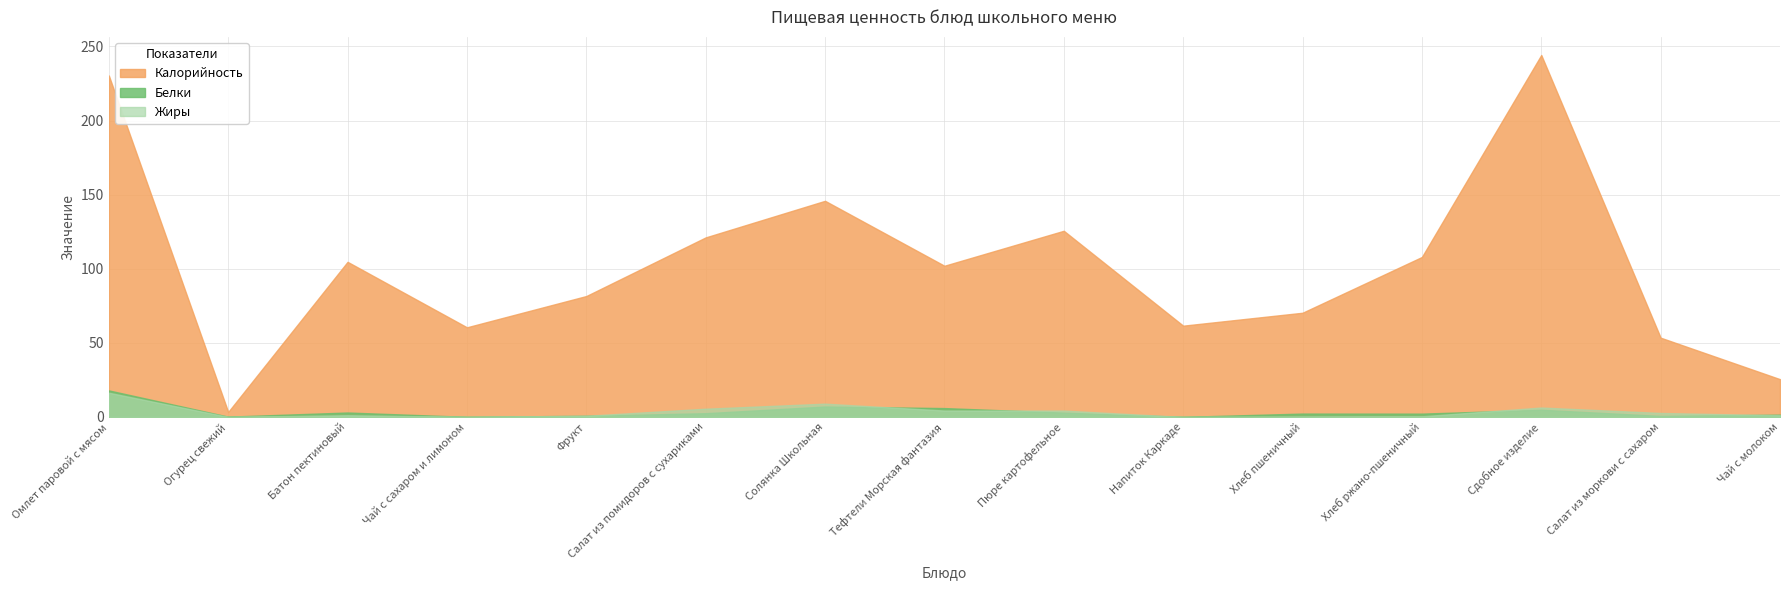

What is the approximate value of Калорийность at Солянка Школьная?

145.9